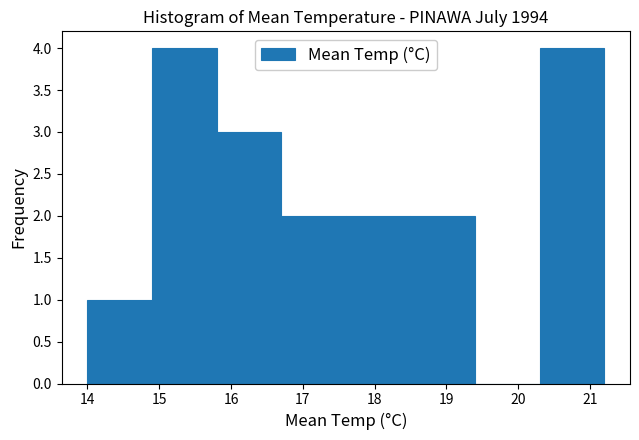

How tall is the bar that spans 20.3 to 21.2 on the x-axis? The values are not printed on the chart, so give them approximately, as read against the axis.

4